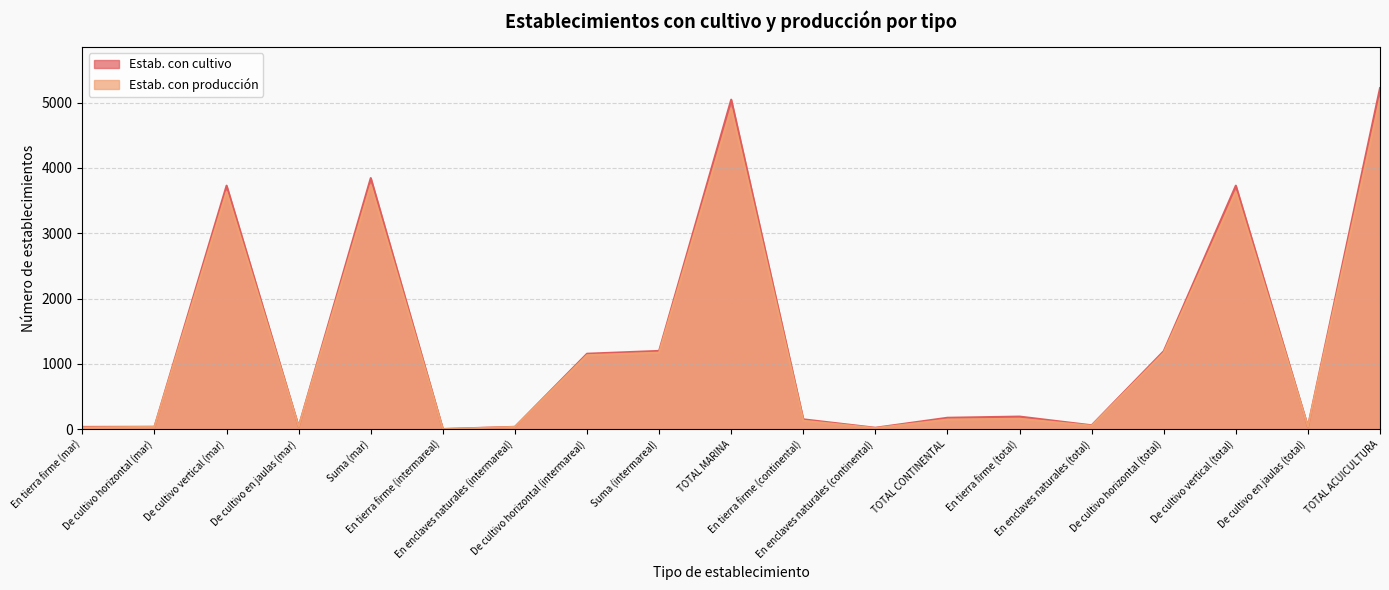

What are all the series names shown in the legend?

Estab. con cultivo, Estab. con producción